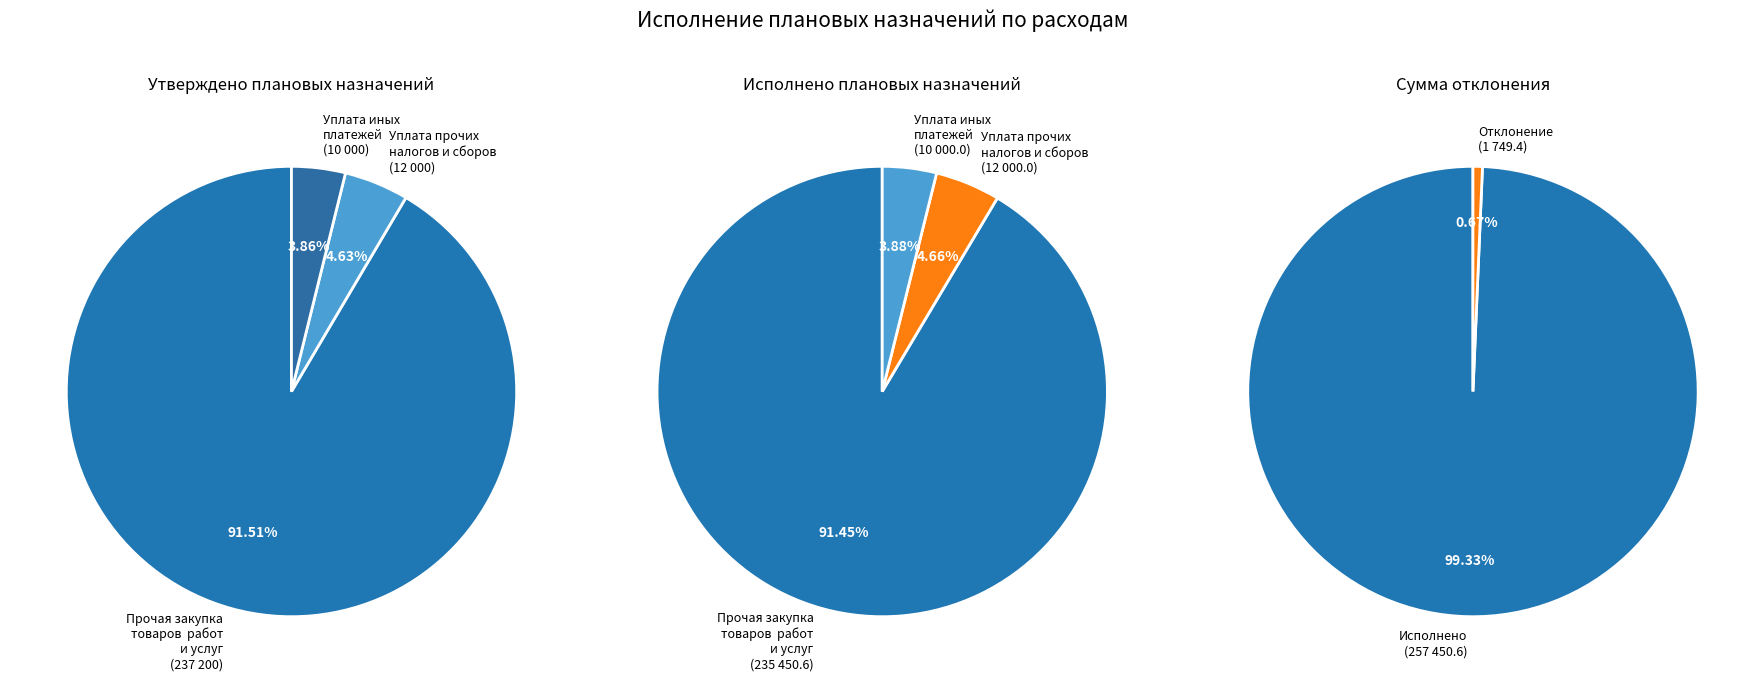

What is the change in value from Уплата прочих налогов, сборов и иных платежей to Уплата иных платежей?

-2000